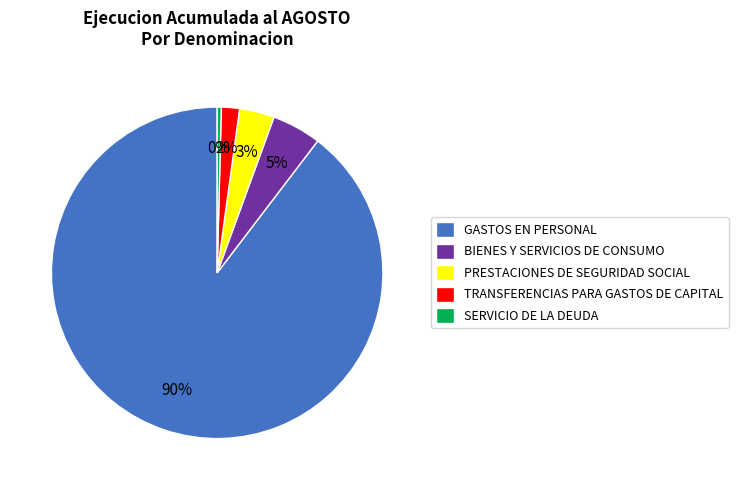

Is the sum of PRESTACIONES DE SEGURIDAD SOCIAL and TRANSFERENCIAS PARA GASTOS DE CAPITAL greater than half?

No